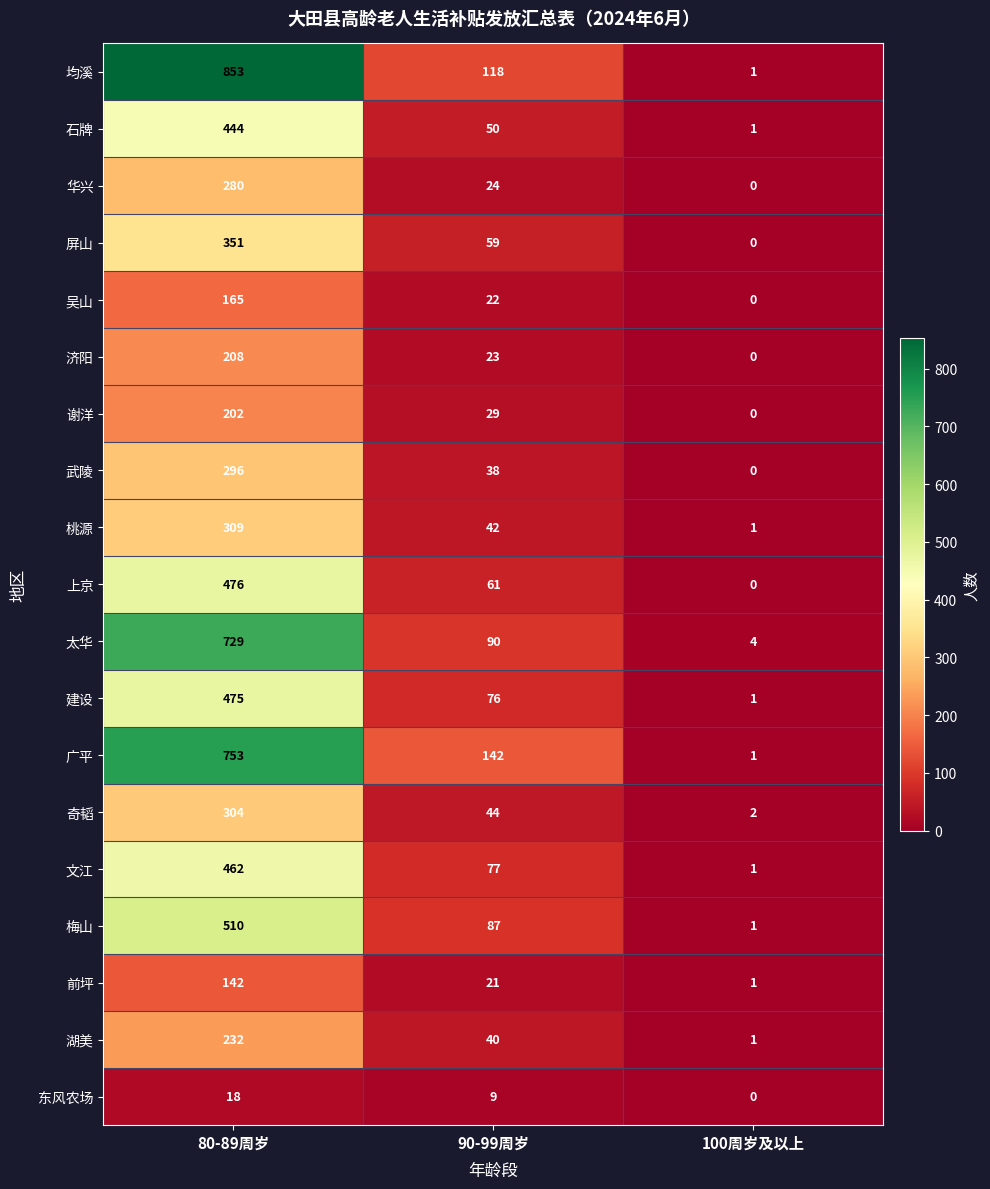

At how many categories does at least one series exceed 236?

1